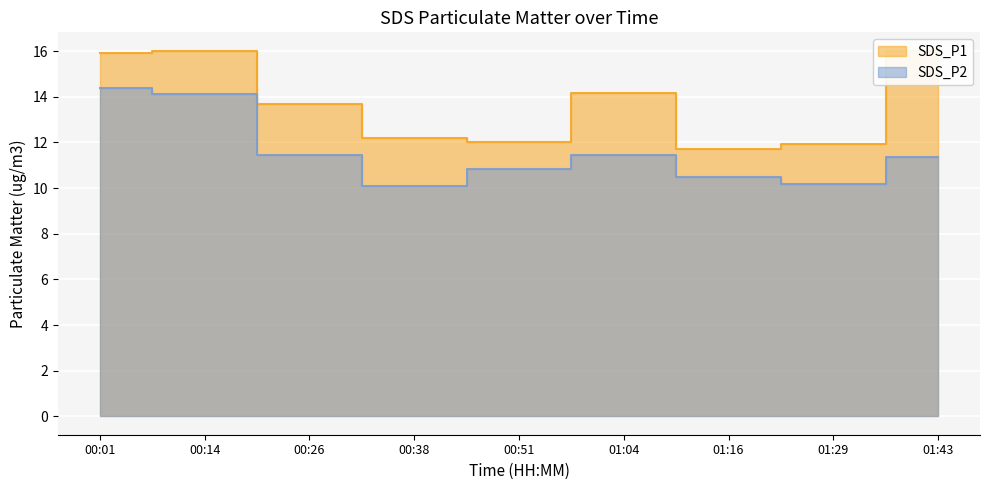

True or false: SDS_P1 and SDS_P2 intersect in this chart.

False